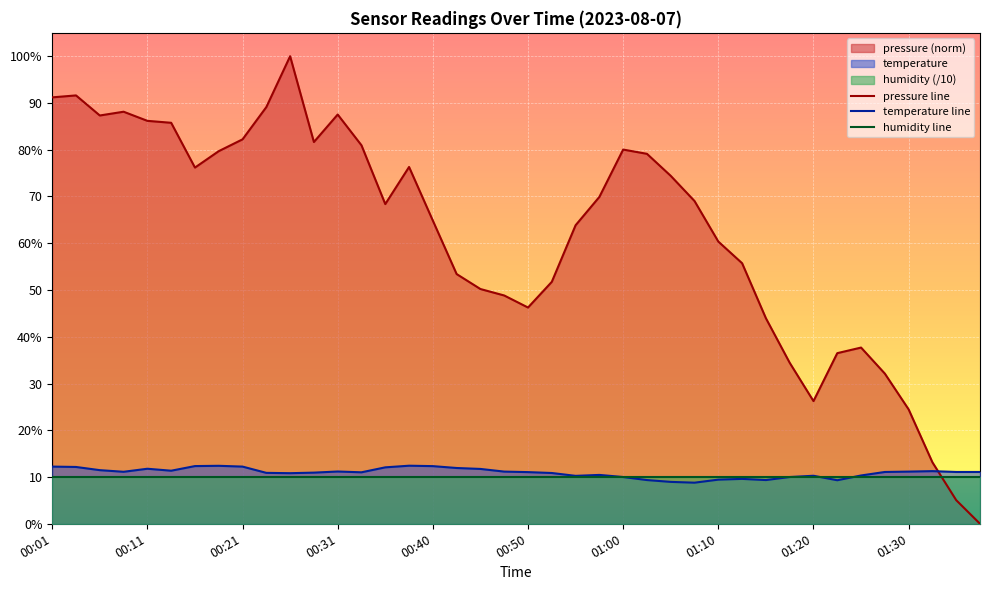

How many intersections are there between pressure line and humidity line?

1